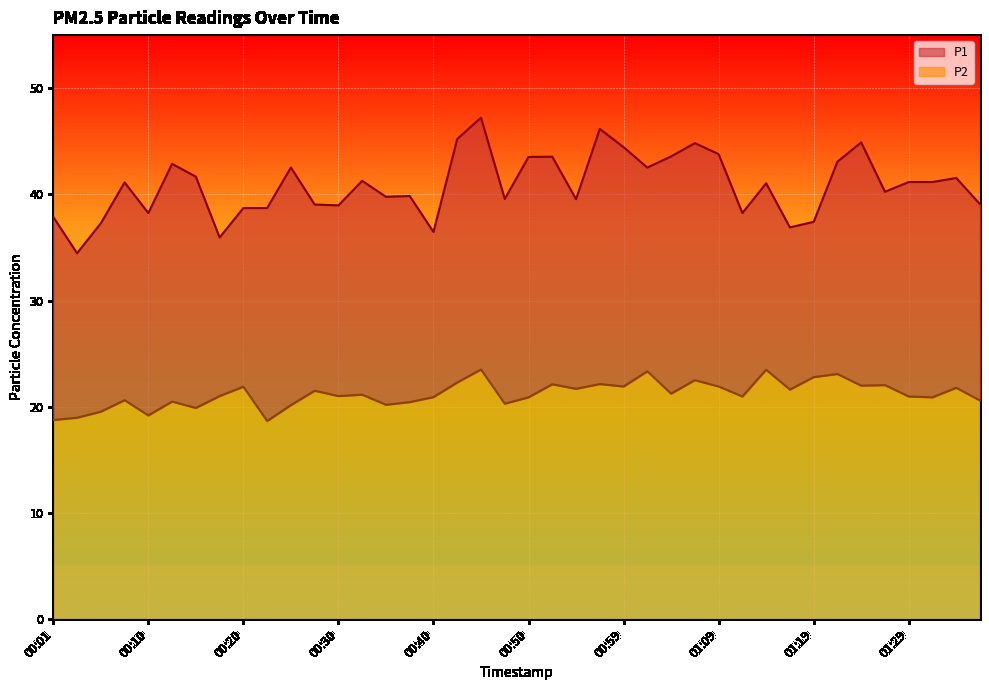

Where does the P2 series first go above 21?

00:18